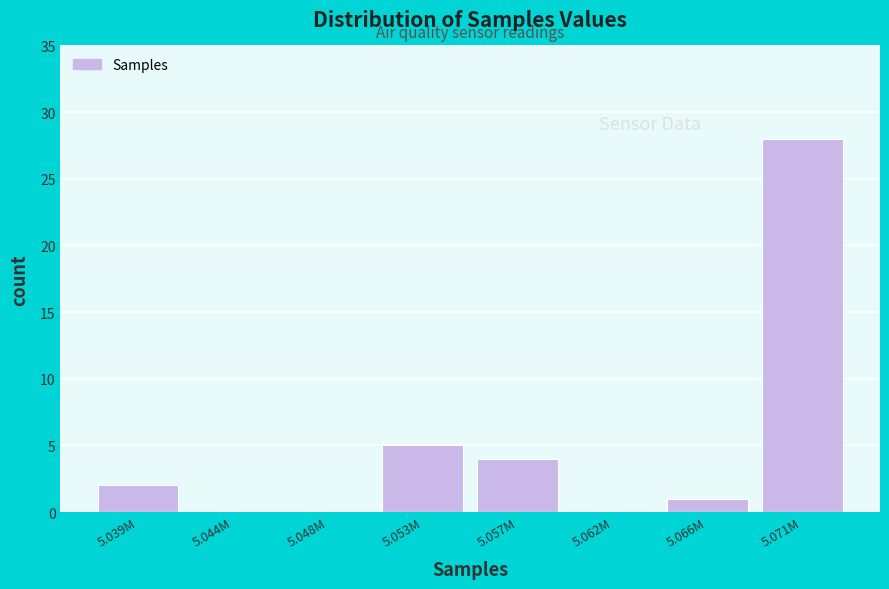

Reading left to right, transcribe all the data shown in this chart.

5.039M=2	5.044M=0	5.048M=0	5.053M=5	5.057M=4	5.062M=0	5.066M=1	5.071M=28